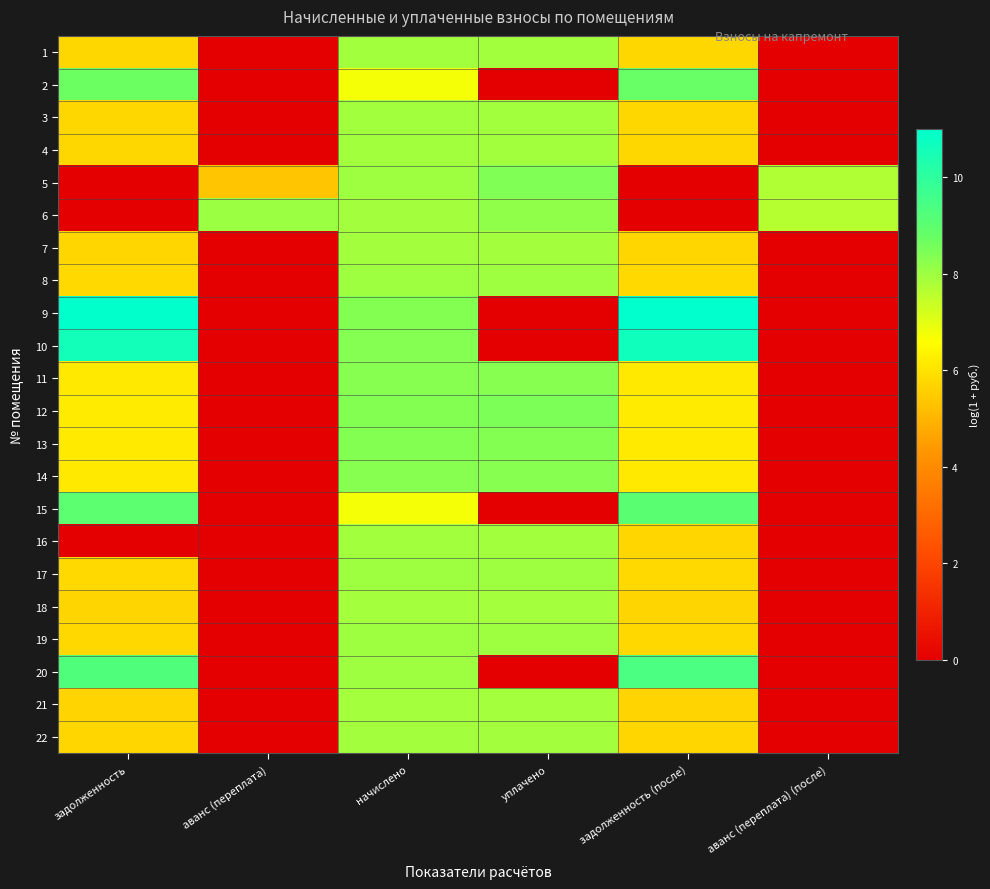

Reading left to right, extract all data points from this chart.

1: задолженность=5.7	аванс (переплата)=0.0	начислено=7.9	уплачено=7.9	задолженность (после)=5.7	аванс (переплата) (после)=0.0
2: задолженность=8.7	аванс (переплата)=0.0	начислено=6.7	уплачено=0.0	задолженность (после)=8.8	аванс (переплата) (после)=0.0
3: задолженность=5.7	аванс (переплата)=0.0	начислено=7.9	уплачено=7.9	задолженность (после)=5.7	аванс (переплата) (после)=0.0
4: задолженность=5.7	аванс (переплата)=0.0	начислено=7.9	уплачено=7.9	задолженность (после)=5.7	аванс (переплата) (после)=0.0
5: задолженность=0.0	аванс (переплата)=5.4	начислено=8.0	уплачено=8.4	задолженность (после)=0.0	аванс (переплата) (после)=7.7
6: задолженность=0.0	аванс (переплата)=8.0	начислено=7.9	уплачено=8.2	задолженность (после)=0.0	аванс (переплата) (после)=7.7
7: задолженность=5.7	аванс (переплата)=0.0	начислено=7.9	уплачено=7.9	задолженность (после)=5.7	аванс (переплата) (после)=0.0
8: задолженность=5.8	аванс (переплата)=0.0	начислено=8.0	уплачено=8.0	задолженность (после)=5.8	аванс (переплата) (после)=0.0
9: задолженность=10.9	аванс (переплата)=0.0	начислено=8.4	уплачено=0.0	задолженность (после)=11.0	аванс (переплата) (после)=0.0
10: задолженность=10.6	аванс (переплата)=0.0	начислено=8.3	уплачено=0.0	задолженность (после)=10.6	аванс (переплата) (после)=0.0
11: задолженность=6.1	аванс (переплата)=0.0	начислено=8.3	уплачено=8.3	задолженность (после)=6.1	аванс (переплата) (после)=0.0
12: задолженность=6.2	аванс (переплата)=0.0	начислено=8.4	уплачено=8.5	задолженность (после)=6.2	аванс (переплата) (после)=0.0
13: задолженность=6.2	аванс (переплата)=0.0	начислено=8.4	уплачено=8.4	задолженность (после)=6.2	аванс (переплата) (после)=0.0
14: задолженность=6.1	аванс (переплата)=0.0	начислено=8.3	уплачено=8.3	задолженность (после)=6.1	аванс (переплата) (после)=0.0
15: задолженность=9.0	аванс (переплата)=0.0	начислено=6.7	уплачено=0.0	задолженность (после)=9.0	аванс (переплата) (после)=0.0
16: задолженность=0.0	аванс (переплата)=0.0	начислено=7.9	уплачено=7.9	задолженность (после)=5.7	аванс (переплата) (после)=0.0
17: задолженность=5.8	аванс (переплата)=0.0	начислено=8.0	уплачено=8.0	задолженность (после)=5.8	аванс (переплата) (после)=0.0
18: задолженность=5.7	аванс (переплата)=0.0	начислено=7.9	уплачено=7.9	задолженность (после)=5.7	аванс (переплата) (после)=0.0
19: задолженность=5.8	аванс (переплата)=0.0	начислено=8.0	уплачено=8.0	задолженность (после)=5.8	аванс (переплата) (после)=0.0
20: задолженность=9.3	аванс (переплата)=0.0	начислено=8.0	уплачено=0.0	задолженность (после)=9.4	аванс (переплата) (после)=0.0
21: задолженность=5.7	аванс (переплата)=0.0	начислено=7.9	уплачено=7.9	задолженность (после)=5.7	аванс (переплата) (после)=0.0
22: задолженность=5.7	аванс (переплата)=0.0	начислено=7.9	уплачено=7.9	задолженность (после)=5.7	аванс (переплата) (после)=0.0